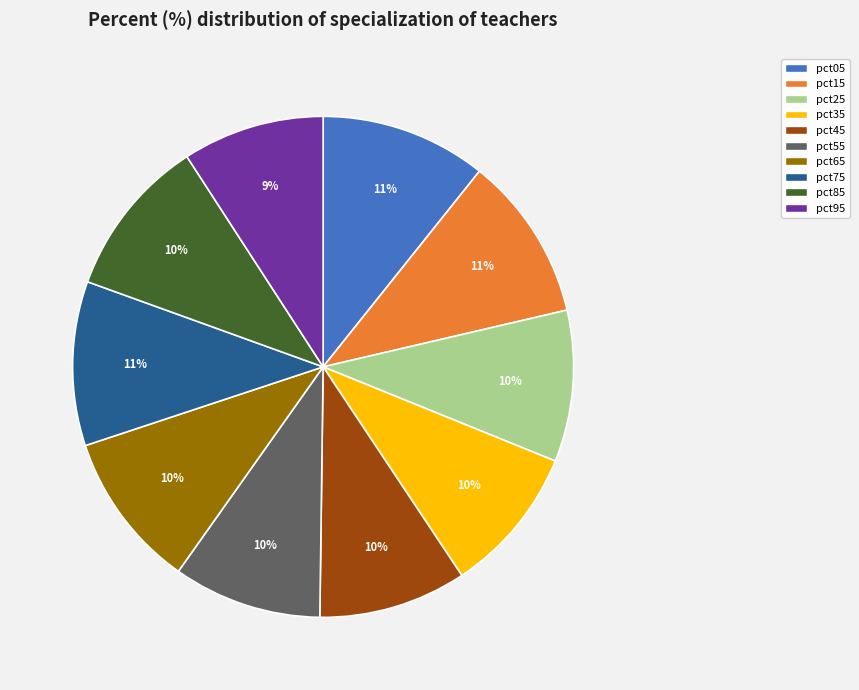

To the nearest percent, what is the combined percentage of pct55 and pct95?

19%